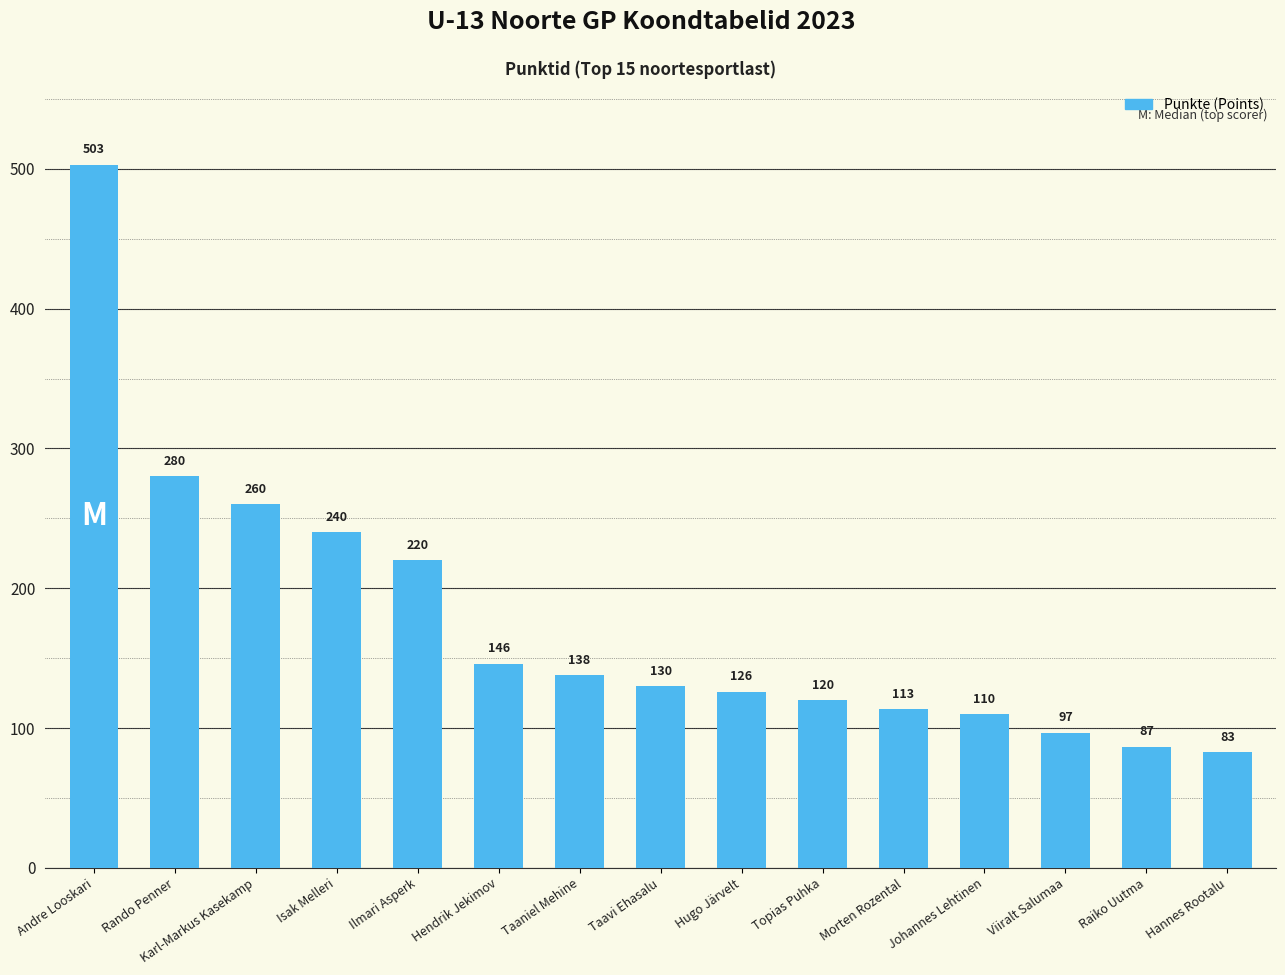

What position from the right is Ilmari Asperk?

11